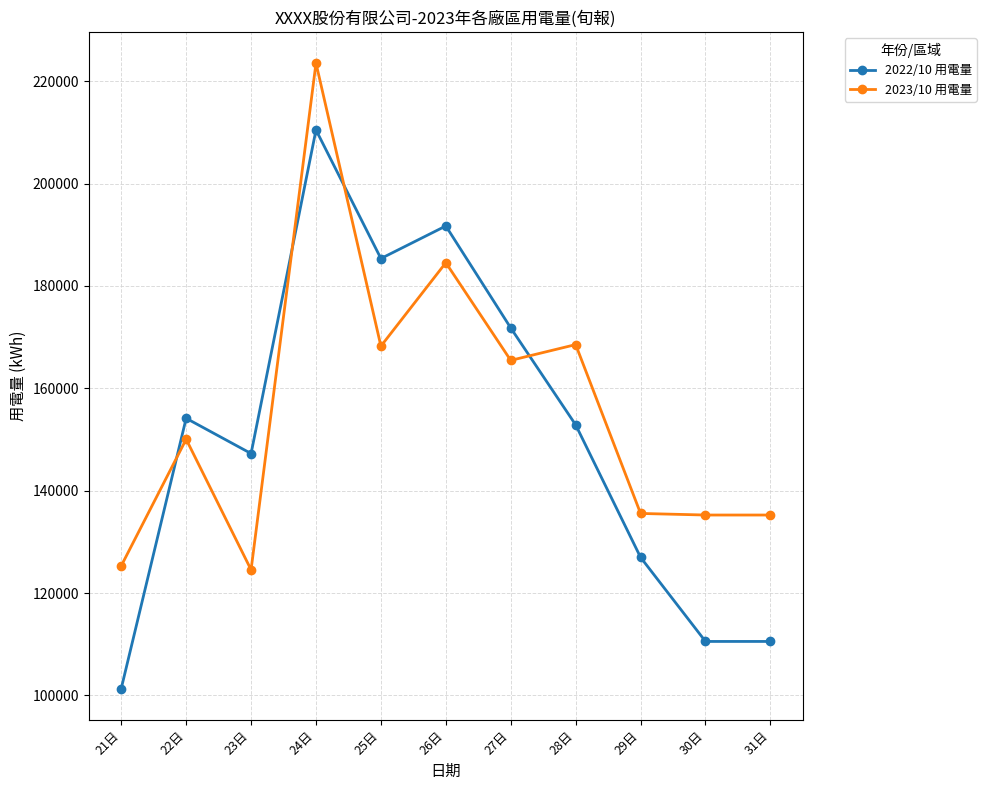

Is the value of 2023/10 用電量 at 30日 greater than the value of 2022/10 用電量 at 30日?

Yes